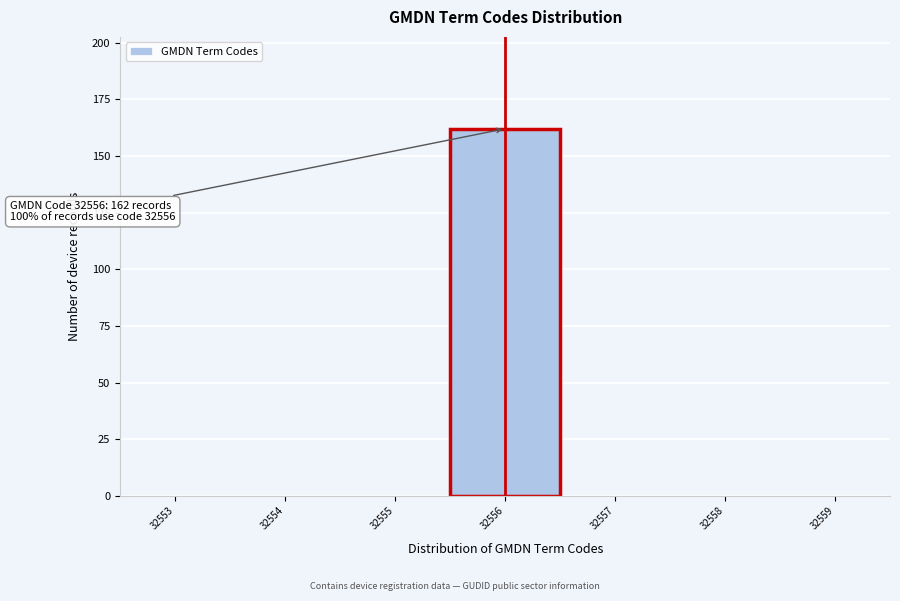

Reading right to left, what are all the values shown in this chart?

32559=0	32558=0	32557=0	32556=162	32555=0	32554=0	32553=0